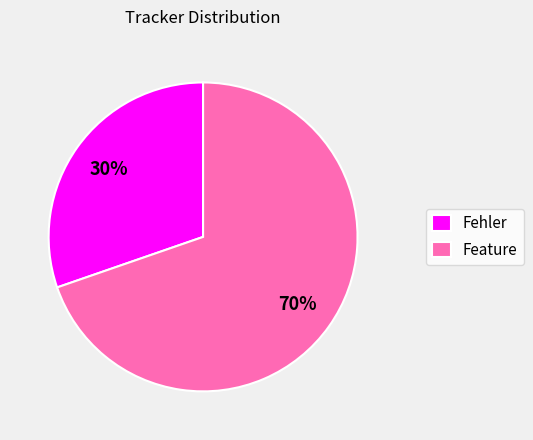

Is it true that Feature is 57% of the pie?

False